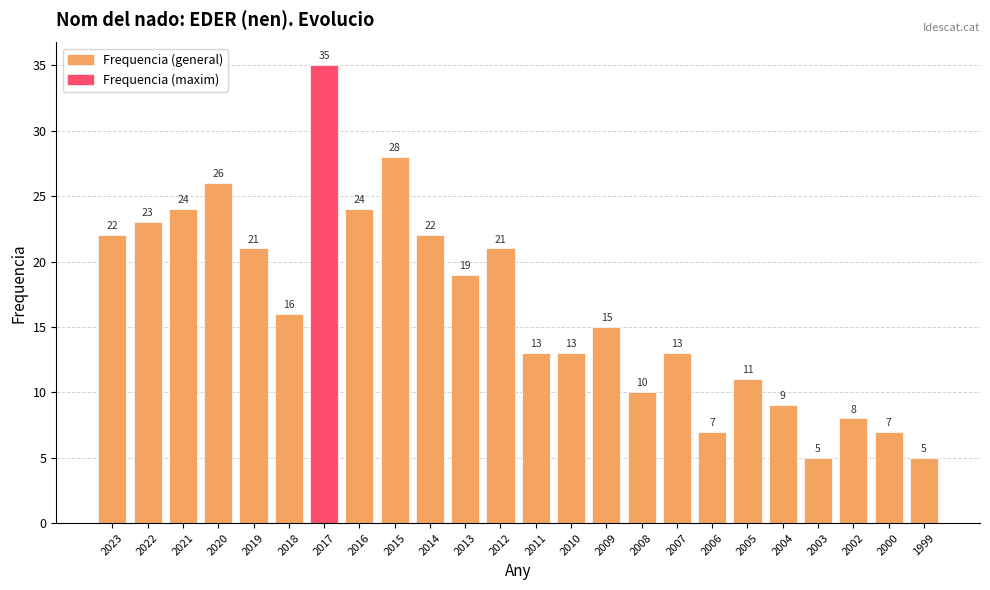

Reading left to right, list all the values displayed in this chart.

2023=22	2022=23	2021=24	2020=26	2019=21	2018=16	2017=35	2016=24	2015=28	2014=22	2013=19	2012=21	2011=13	2010=13	2009=15	2008=10	2007=13	2006=7	2005=11	2004=9	2003=5	2002=8	2000=7	1999=5